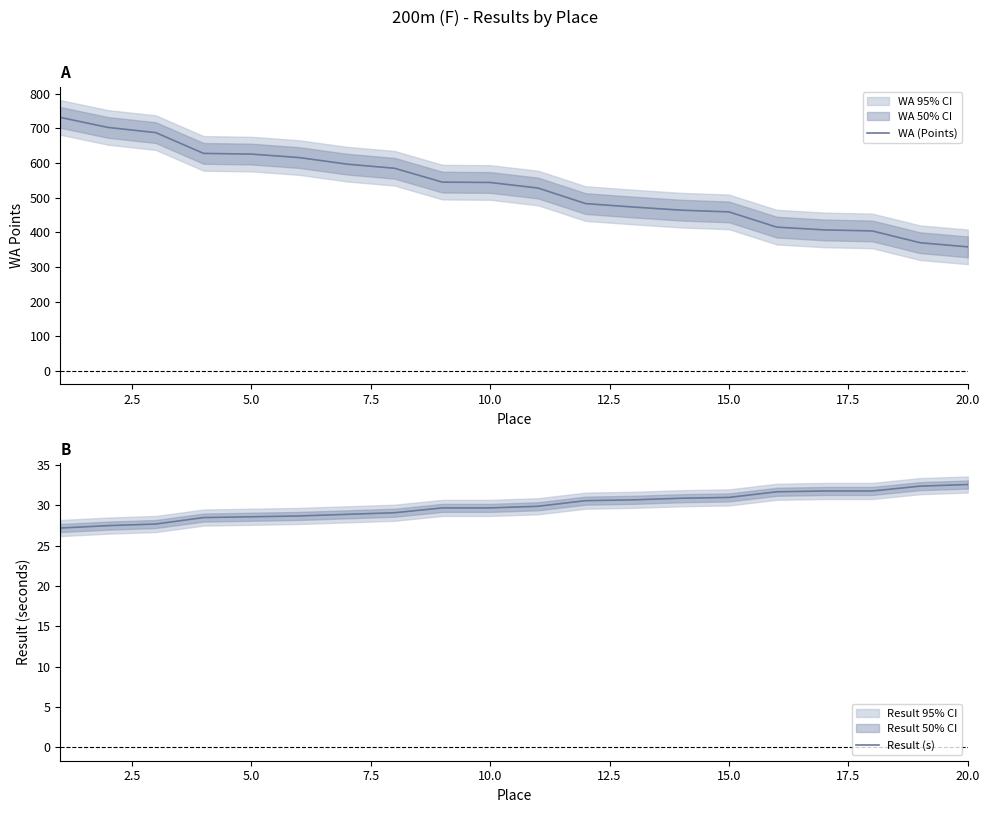

The value of WA (Points) at 14 is 459.0. True or false?

True